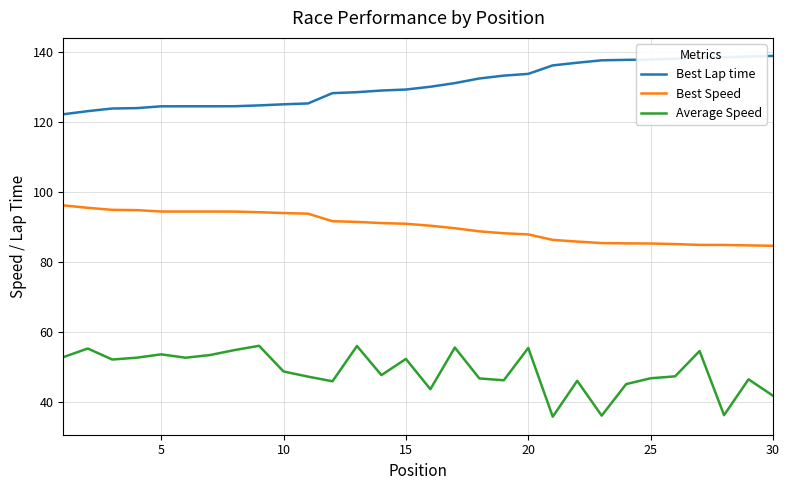

True or false: Average Speed and Best Speed intersect in this chart.

False